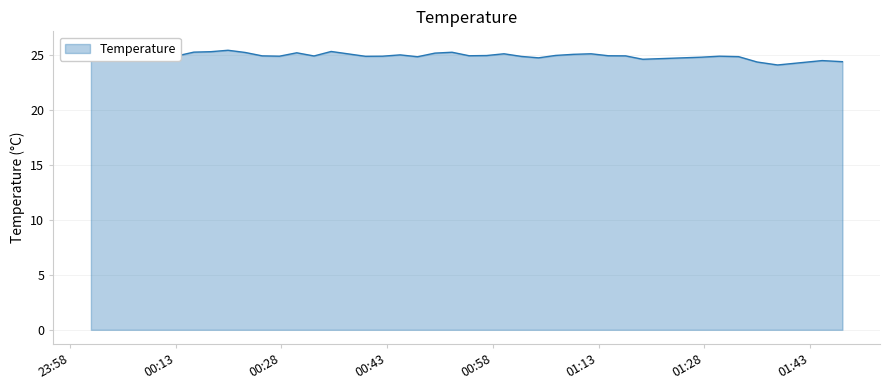

Rank the categories by value from lowest to highest.

2023-05-15T01:38:24, 2023-05-15T01:35:30, 2023-05-15T01:47:36, 2023-05-15T01:44:44, 2023-05-15T01:19:16, 2023-05-15T01:04:29, 2023-05-15T01:27:36, 2023-05-15T00:47:19, 2023-05-15T01:32:52, 2023-05-15T01:02:03, 2023-05-15T00:39:56, 2023-05-15T00:27:44, 2023-05-15T00:42:22, 2023-05-15T01:30:09, 2023-05-15T00:13:09, 2023-05-15T00:32:38, 2023-05-15T00:25:17, 2023-05-15T01:16:50, 2023-05-15T00:54:39, 2023-05-15T01:14:24, 2023-05-15T00:08:18, 2023-05-15T00:57:07, 2023-05-15T01:06:55, 2023-05-15T00:44:51, 2023-05-15T00:10:43, 2023-05-15T01:09:26, 2023-05-15T00:37:30, 2023-05-15T00:59:35, 2023-05-15T01:11:56, 2023-05-15T00:49:47, 2023-05-15T00:30:11, 2023-05-15T00:22:52, 2023-05-15T00:52:13, 2023-05-15T00:15:35, 2023-05-15T00:18:00, 2023-05-15T00:35:04, 2023-05-15T00:00:59, 2023-05-15T00:20:26, 2023-05-15T00:03:26, 2023-05-15T00:05:52